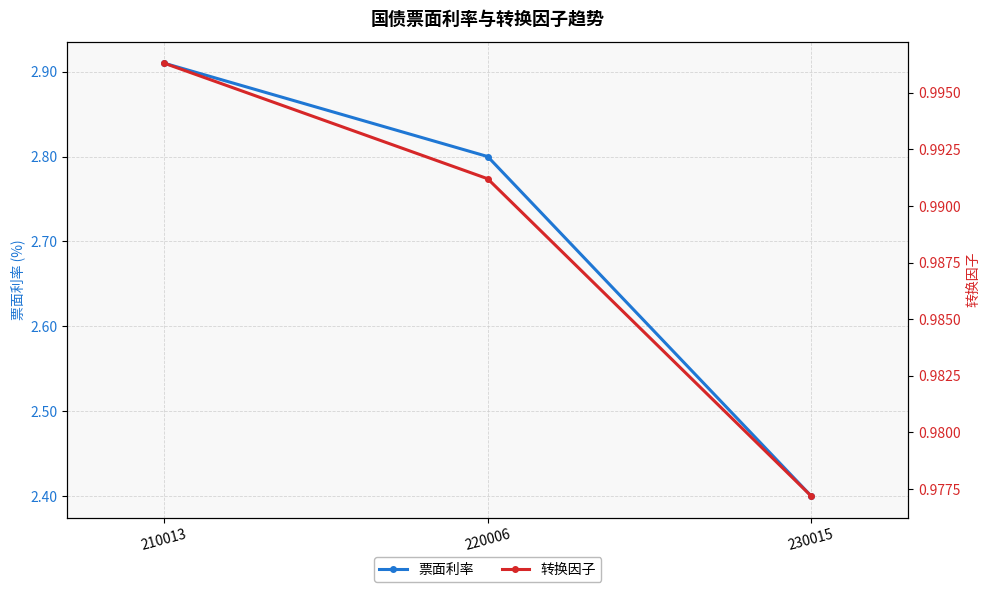

Which category has the highest value across all series?

210013